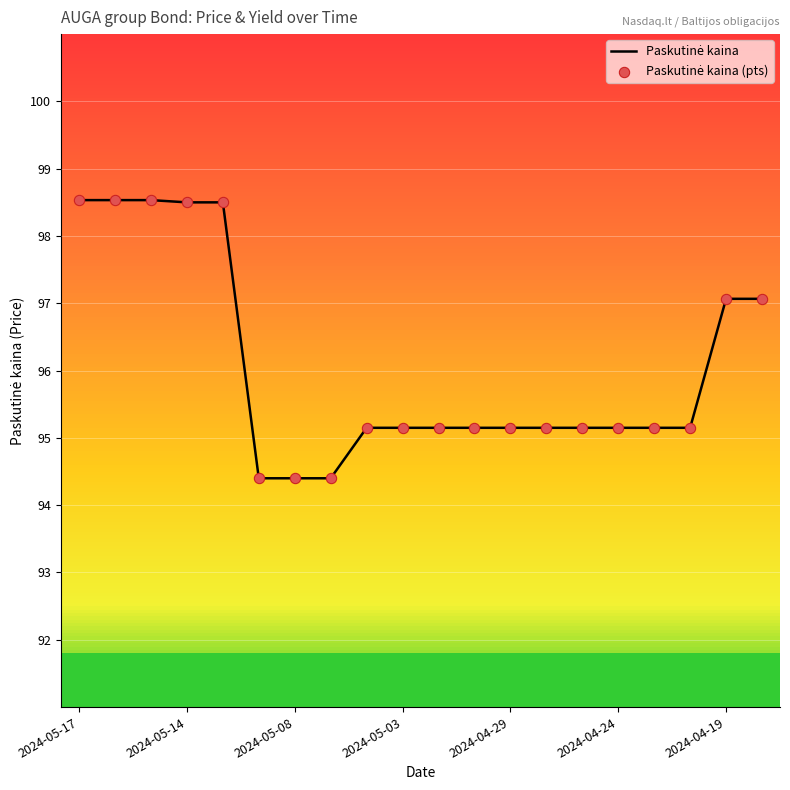

What is the maximum value shown in the chart?

98.5